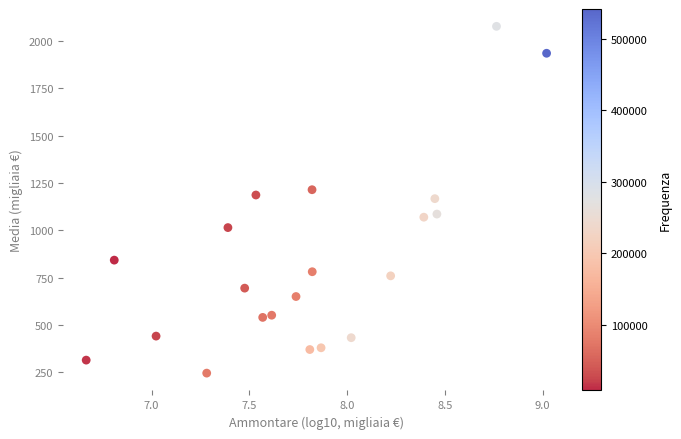

What is the range of Y values (max minus min)?

1830.2